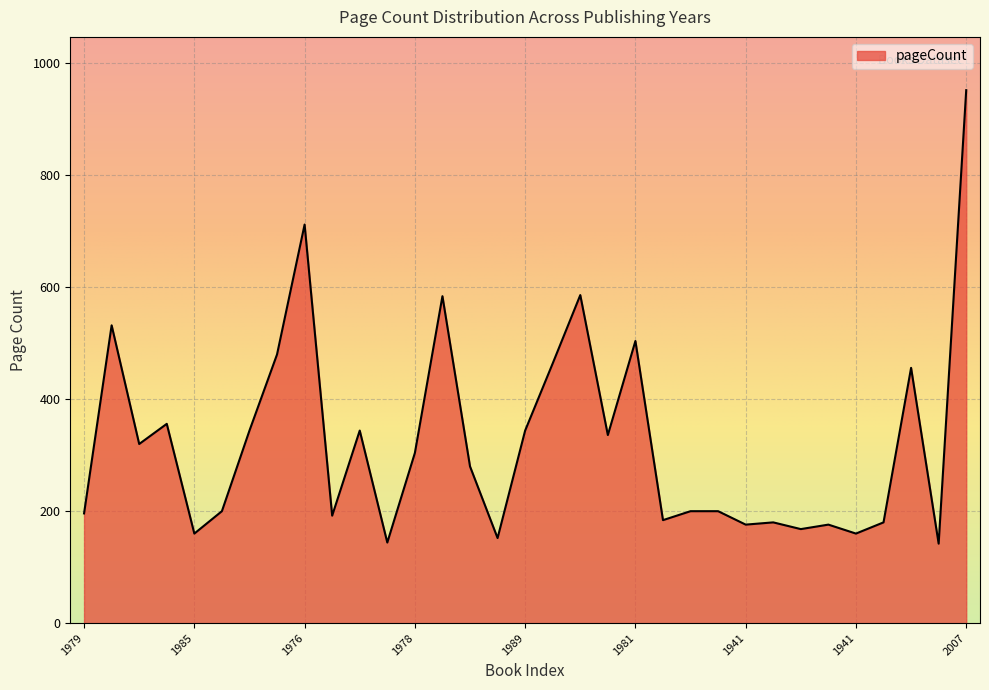

What is the minimum value shown in the chart?

142